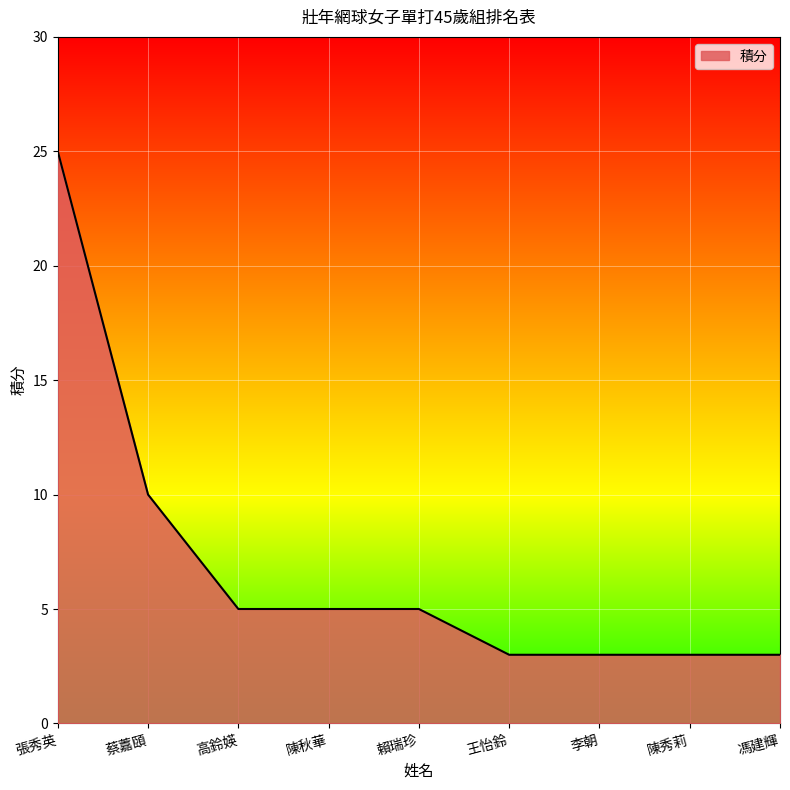

What position from the left is 馮建輝?

9